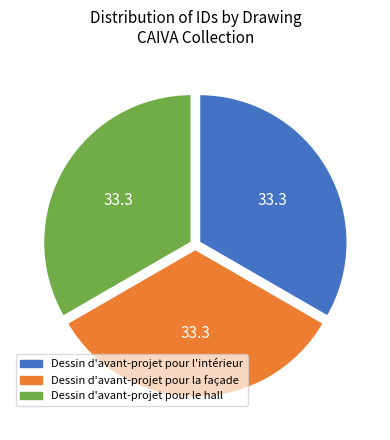

Is it true that Dessin d'avant-projet pour le hall is 45% of the pie?

False